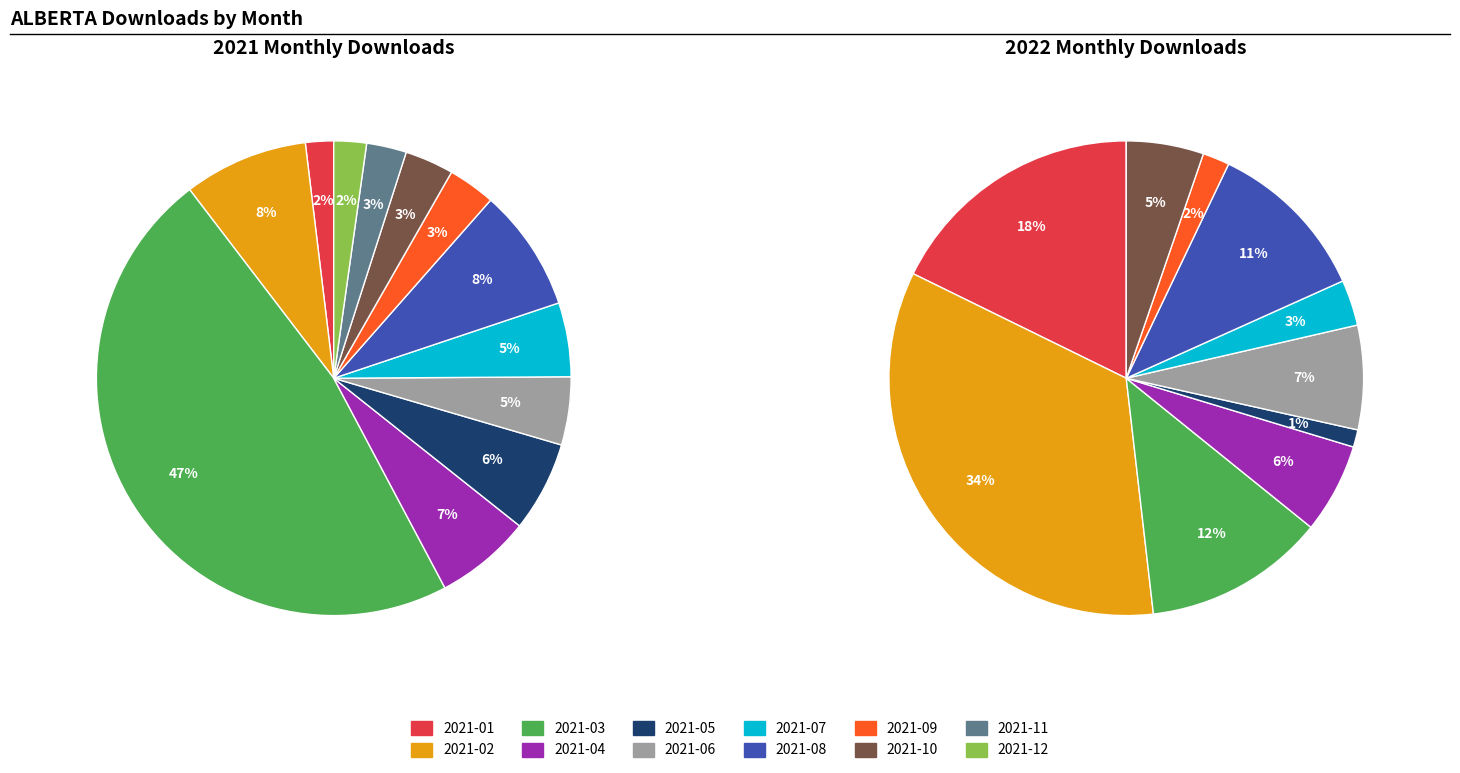

Do 2021-08 and 2021-09 together represent more than half of the pie?

No